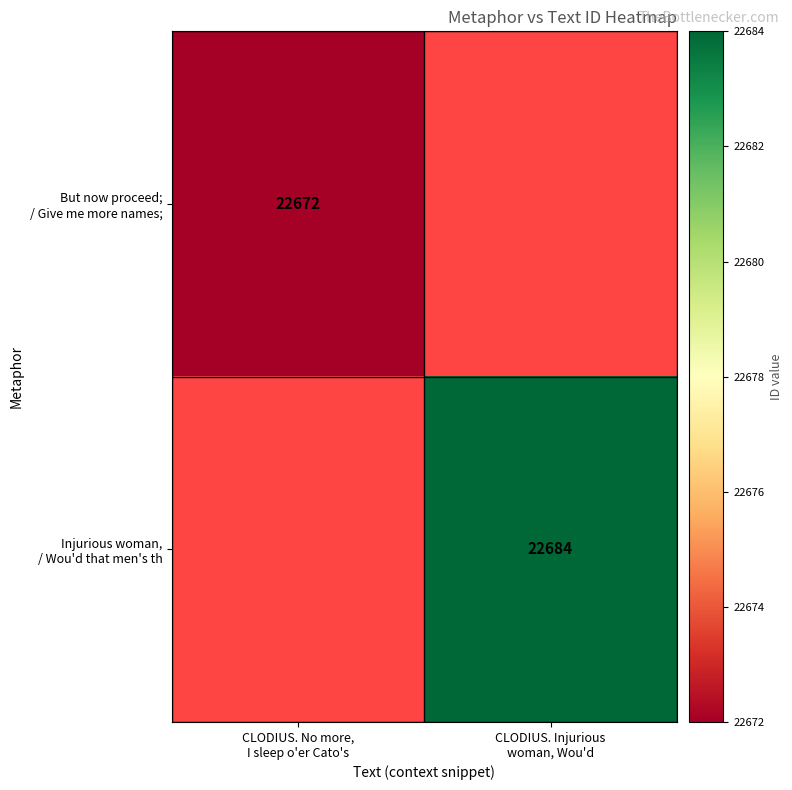

The Injurious woman, / Wou'd that men's th series shows 6174.4 at CLODIUS. Injurious woman, Wou'd. True or false?

False